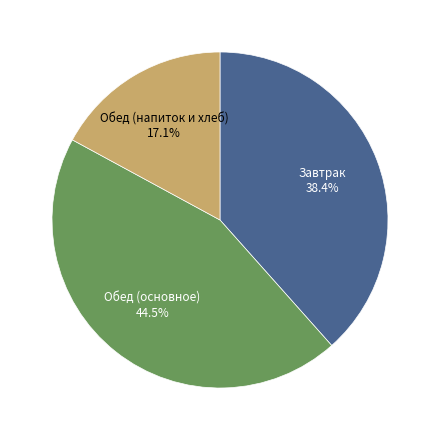

Does any single category account for the majority?

No